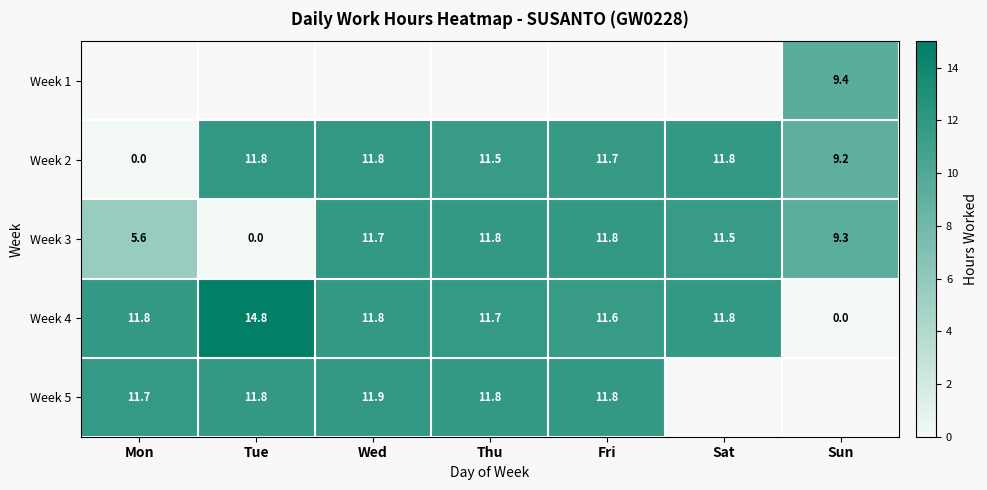

Where is Week 4 nearest to the value 7?

Fri